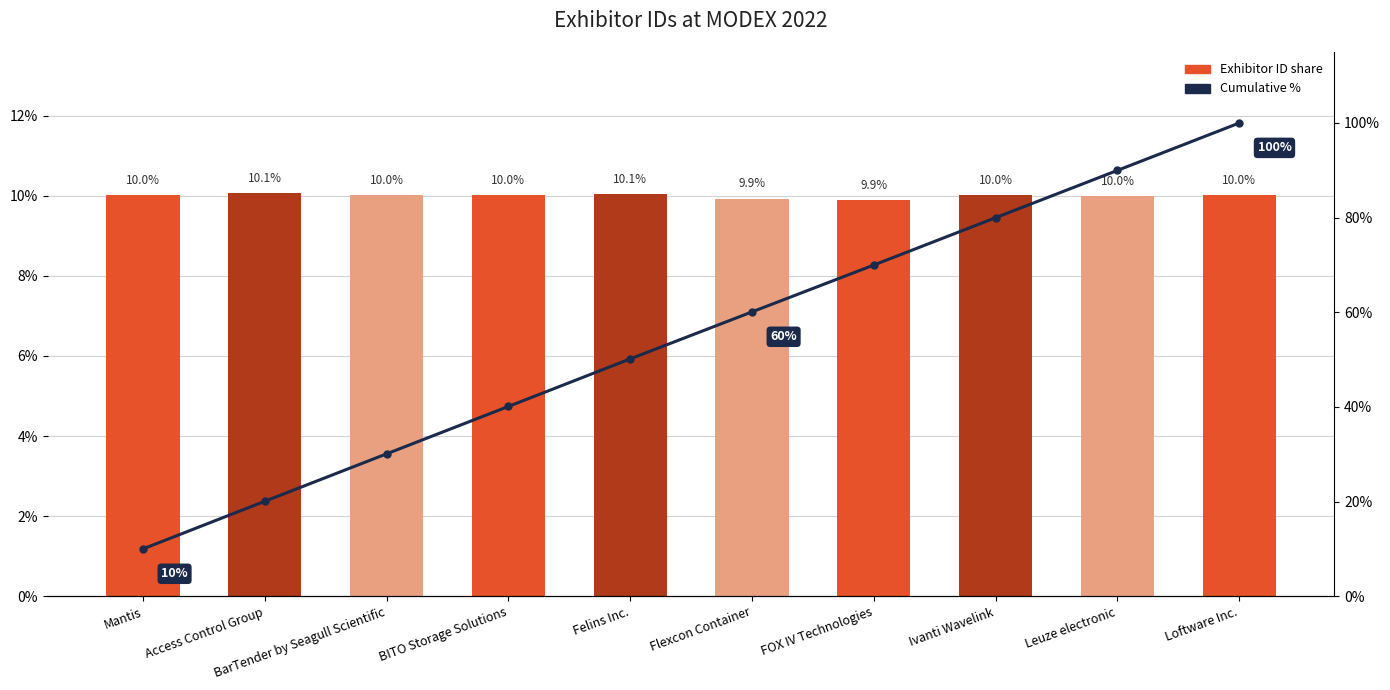

How many data points in Cumulative % are less than 60?

5